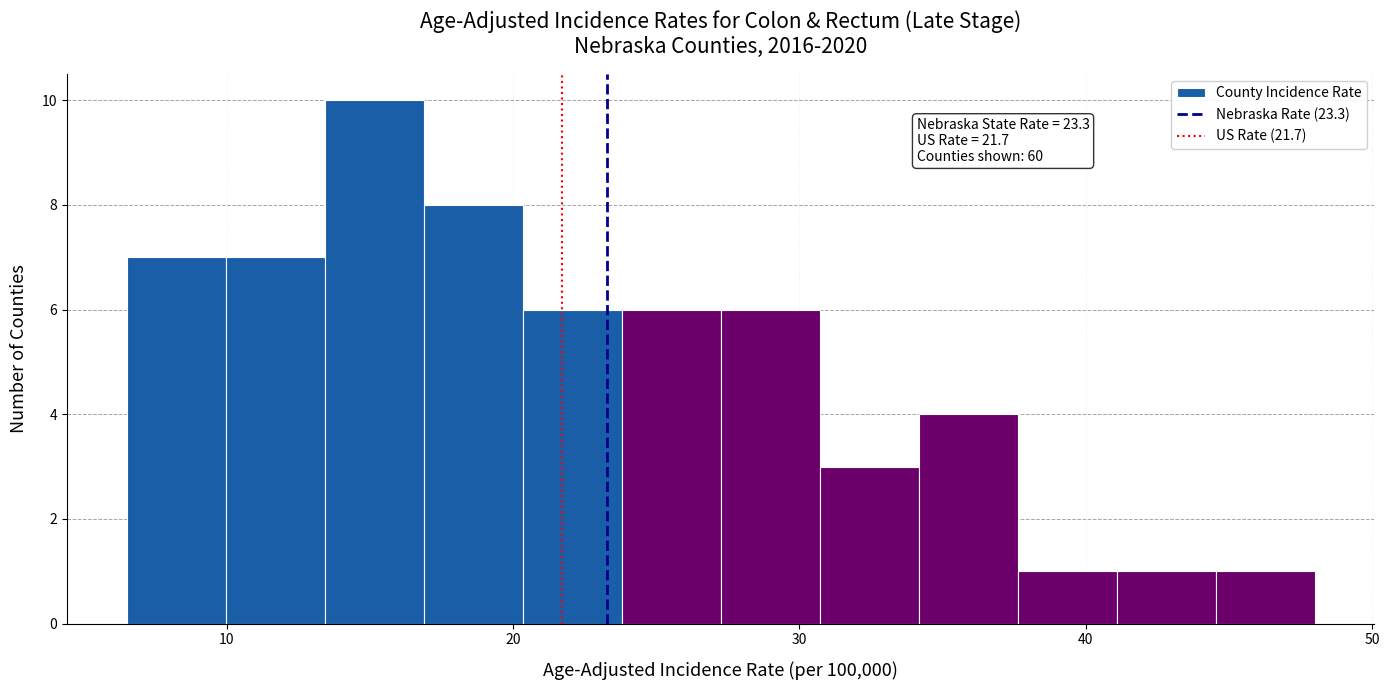

Read against the x-axis, roughly where is the centre of the tallest bar?

15